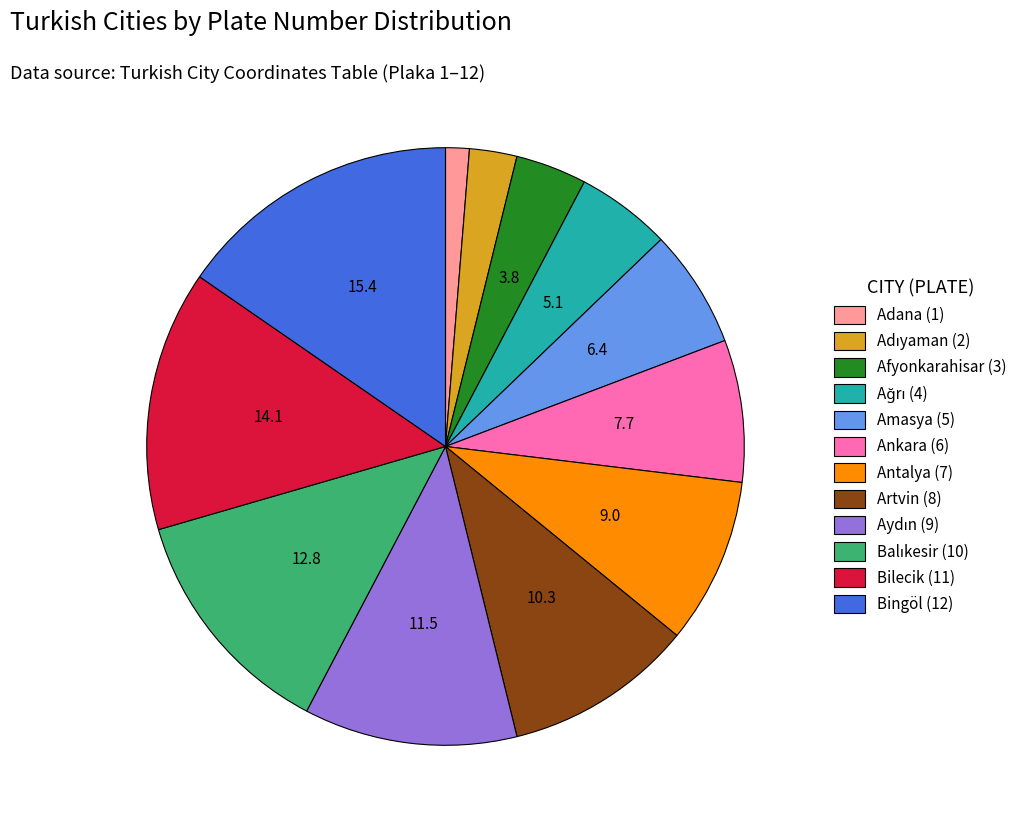

What is the largest slice in the pie chart?

Bingöl